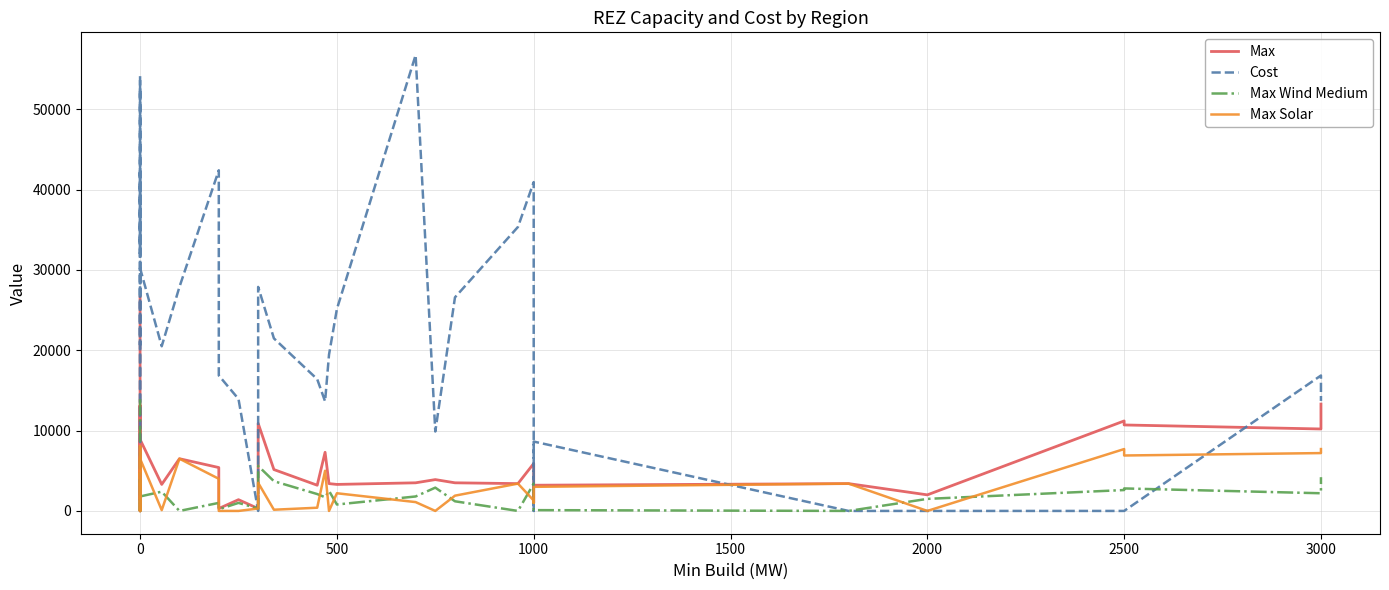

What is the difference between the maximum and minimum values in the Cost series?

56731.6